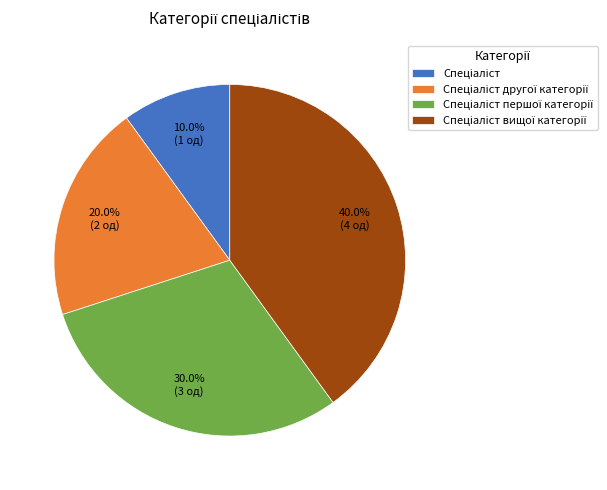

To the nearest percent, what is the difference between the largest and smallest slice percentages?

30%